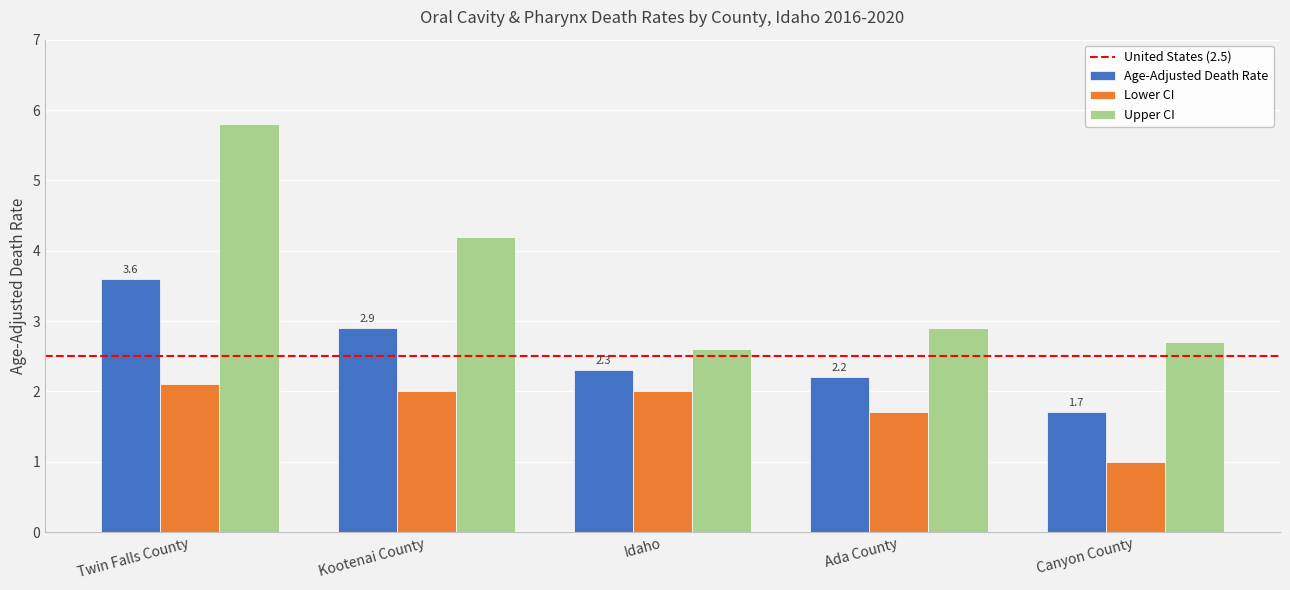

Count the number of categories in the chart.

5